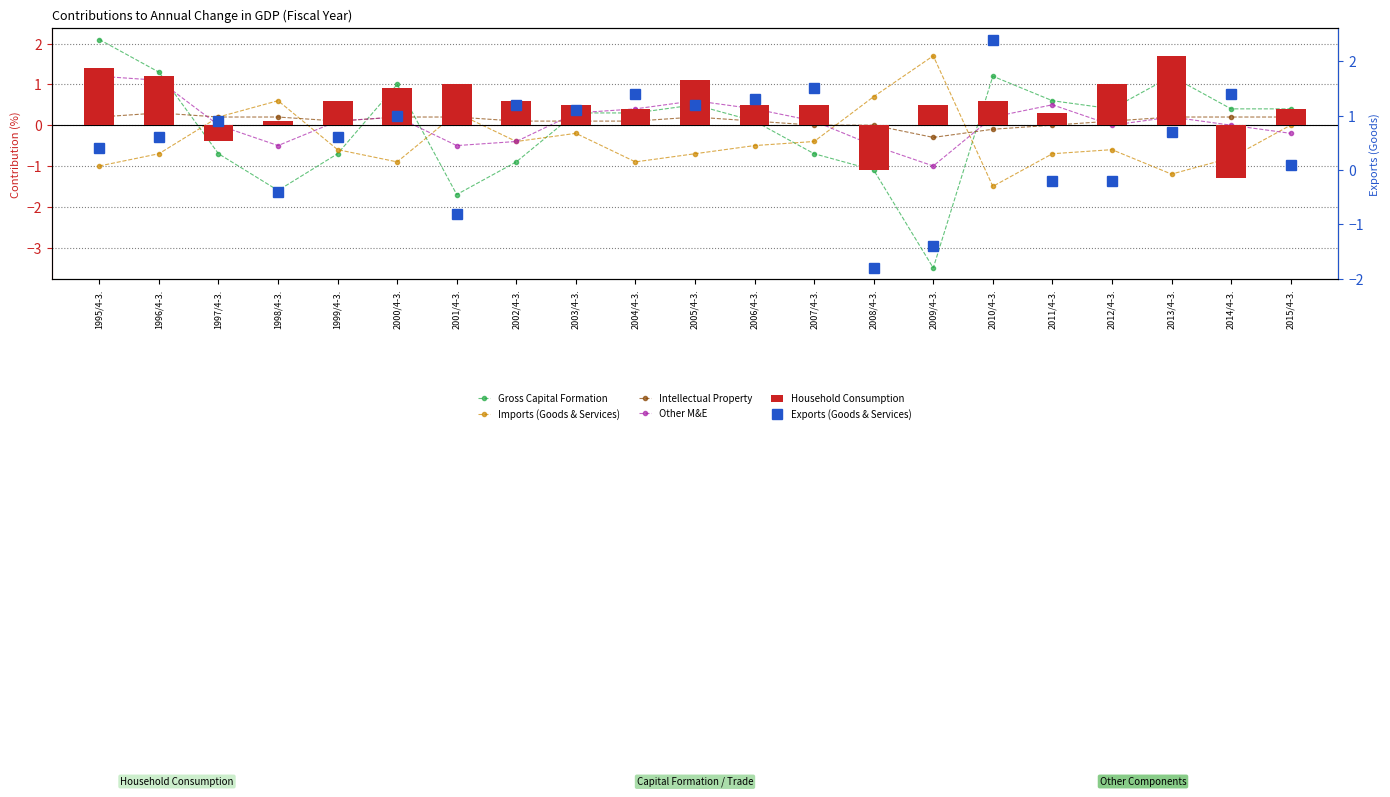

At how many categories does at least one series exceed 0?

21